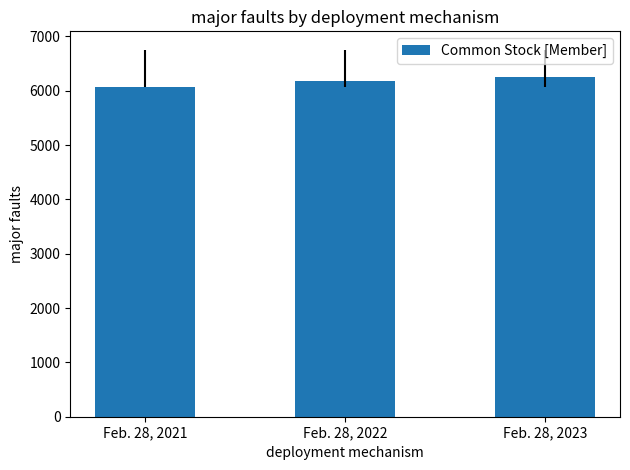

Between Feb. 28, 2023 and Feb. 28, 2021, which is larger?

Feb. 28, 2023